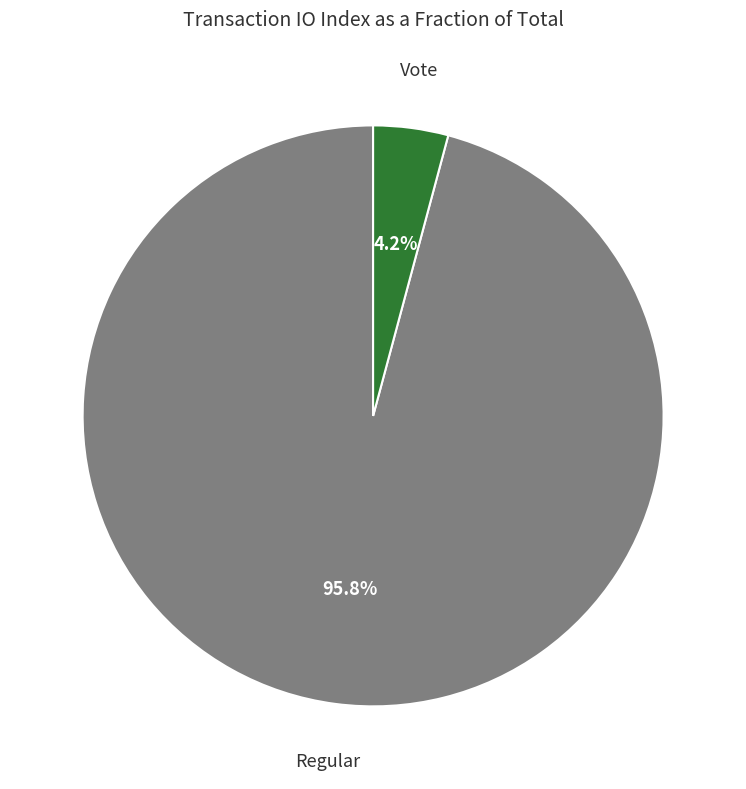

Is there any slice that represents more than half of the pie?

Yes